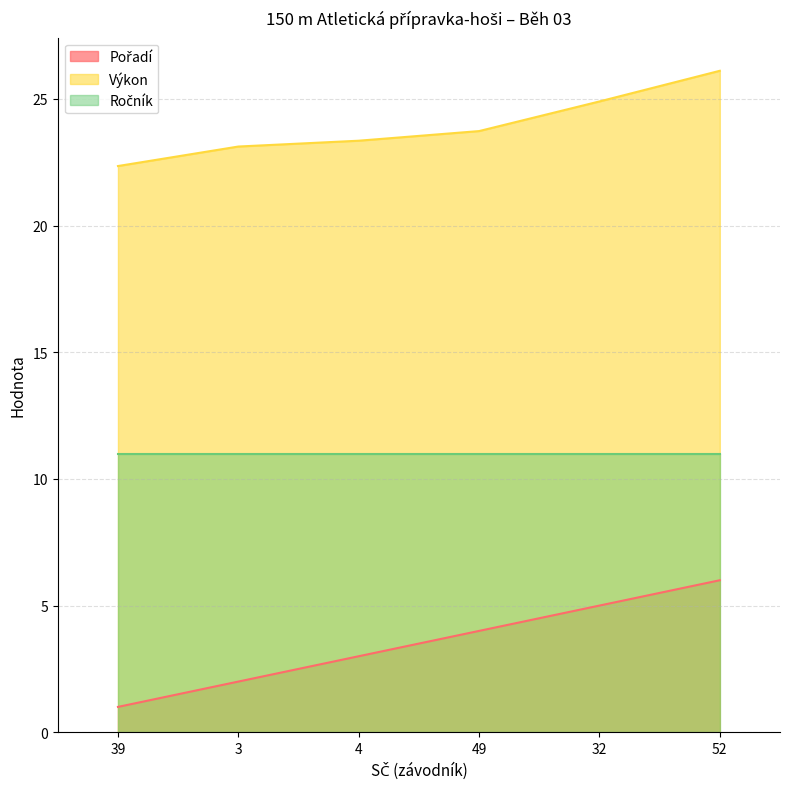

Does the chart have visible grid lines?

Yes